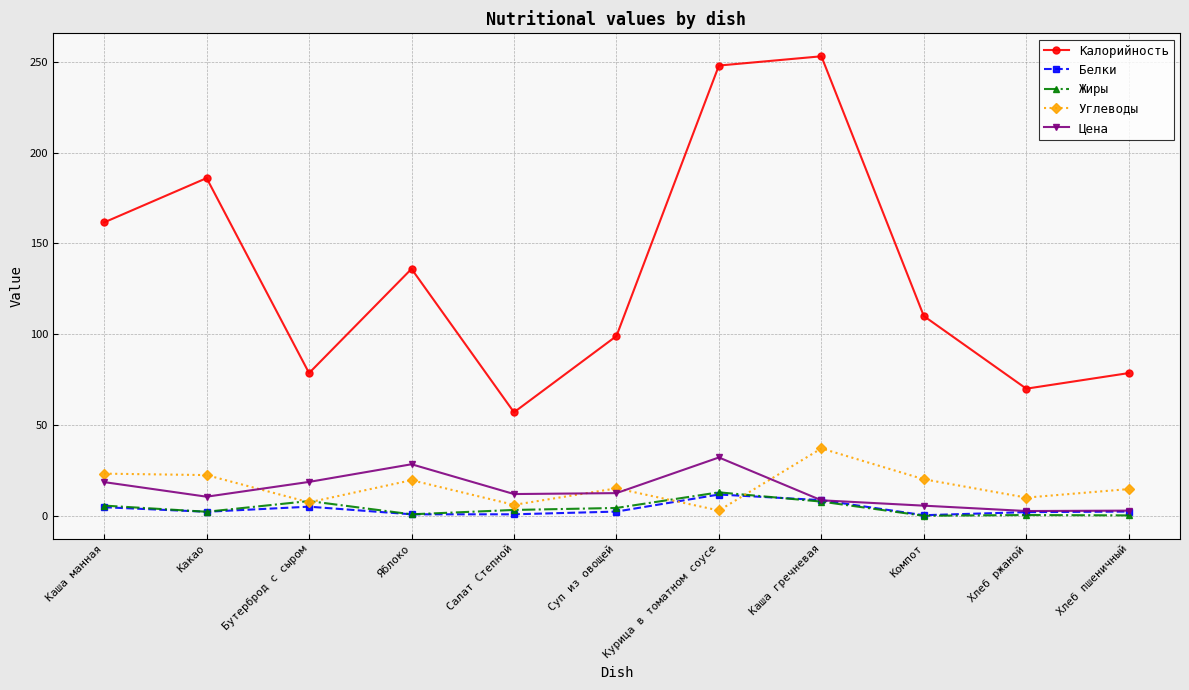

At which category does Калорийность reach its first local peak?

Какао